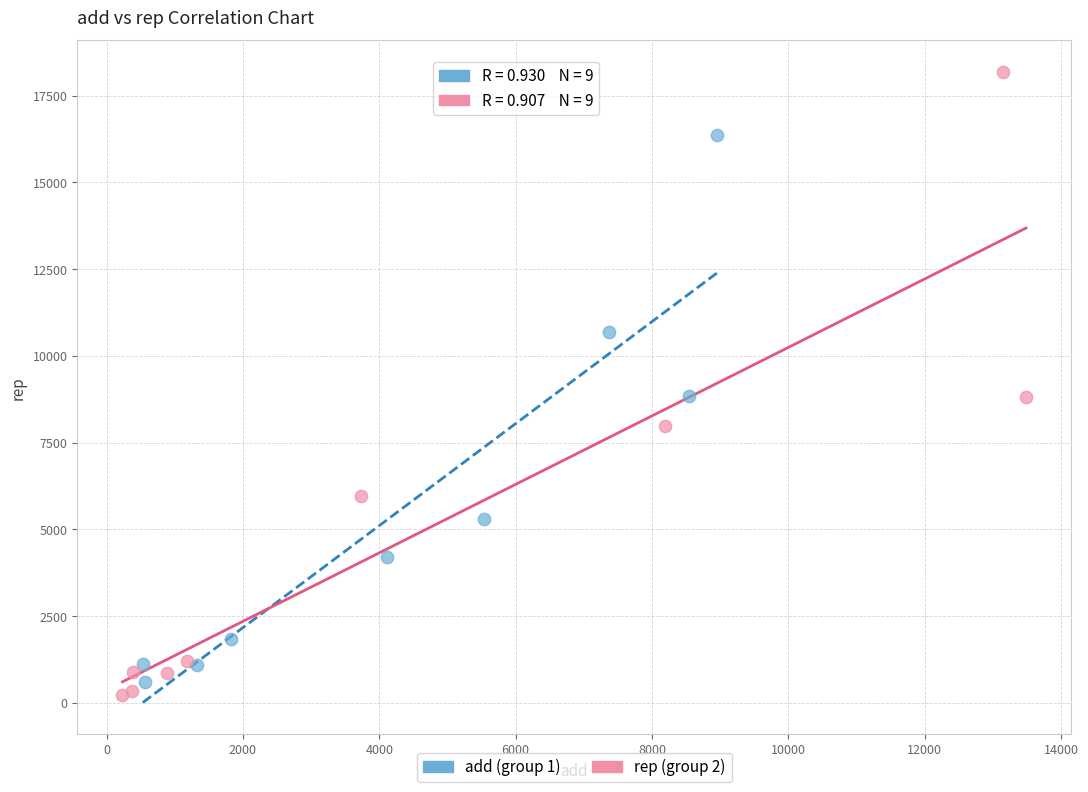

Which series contains the lowest Y value?

rep (group 2)